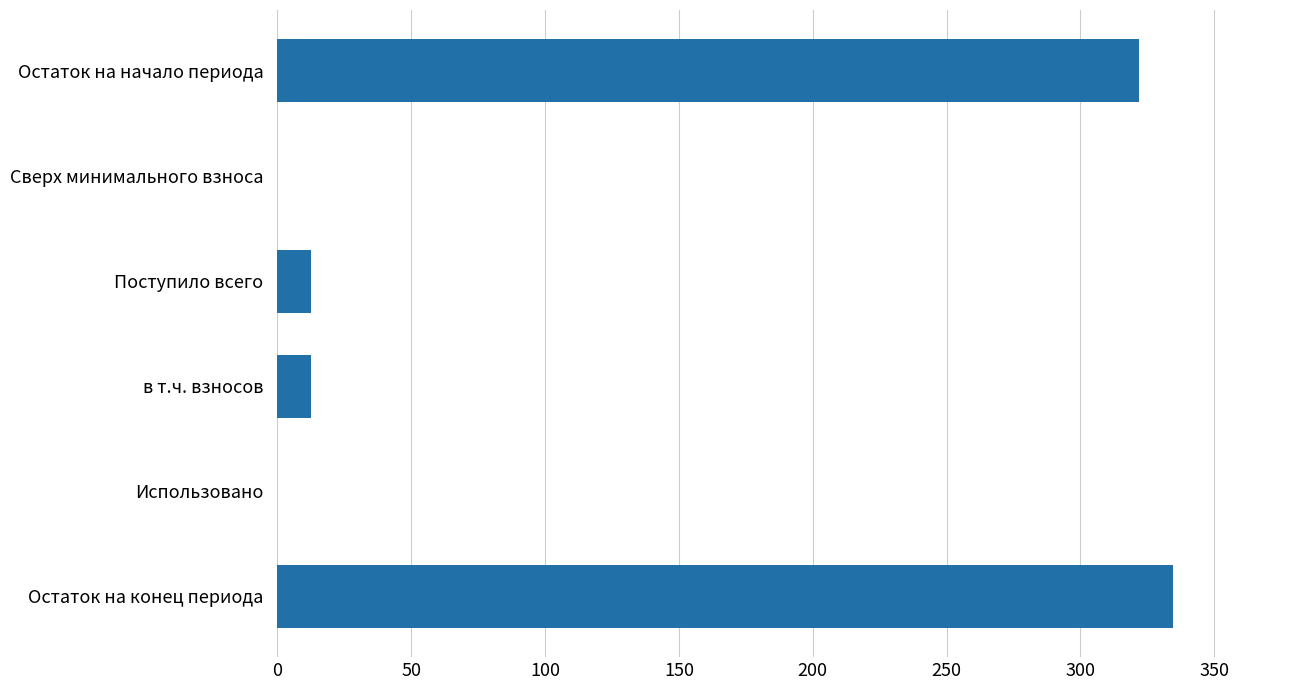

At which category does the chart reach its peak across all series?

Остаток на конец периода